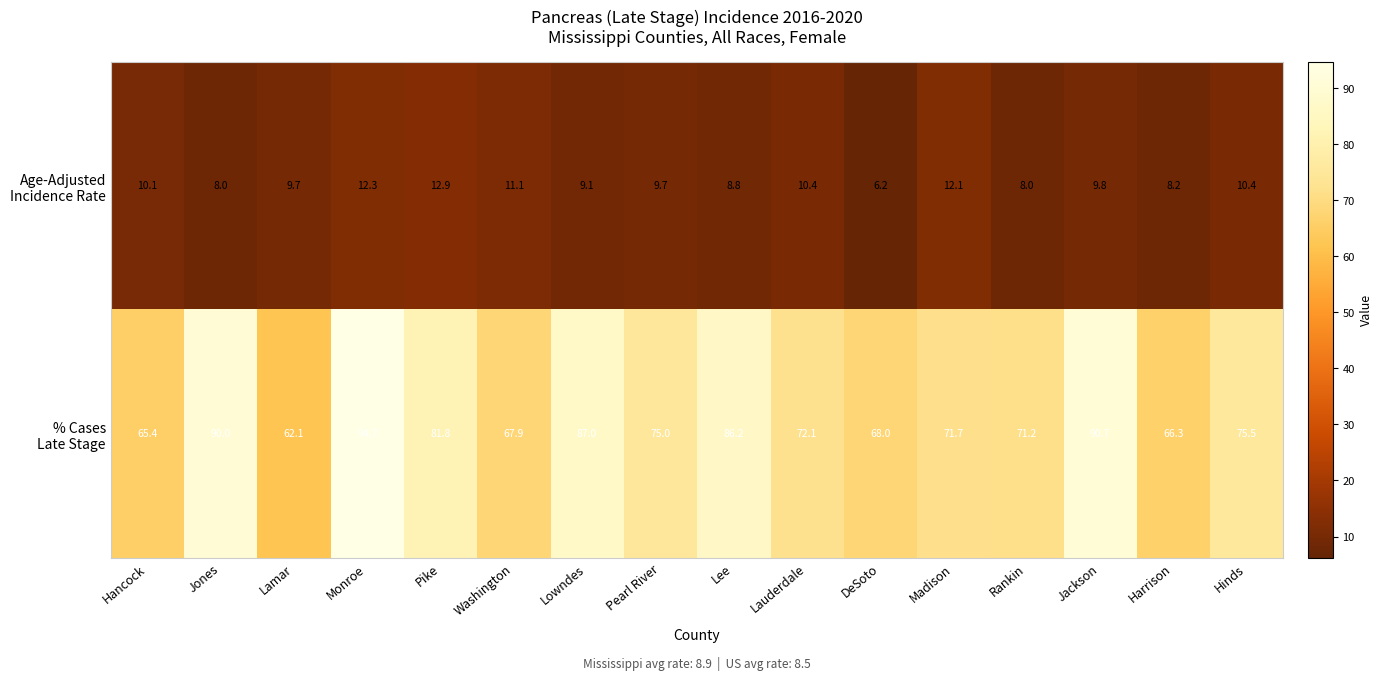

At how many categories does at least one series exceed 65?

15